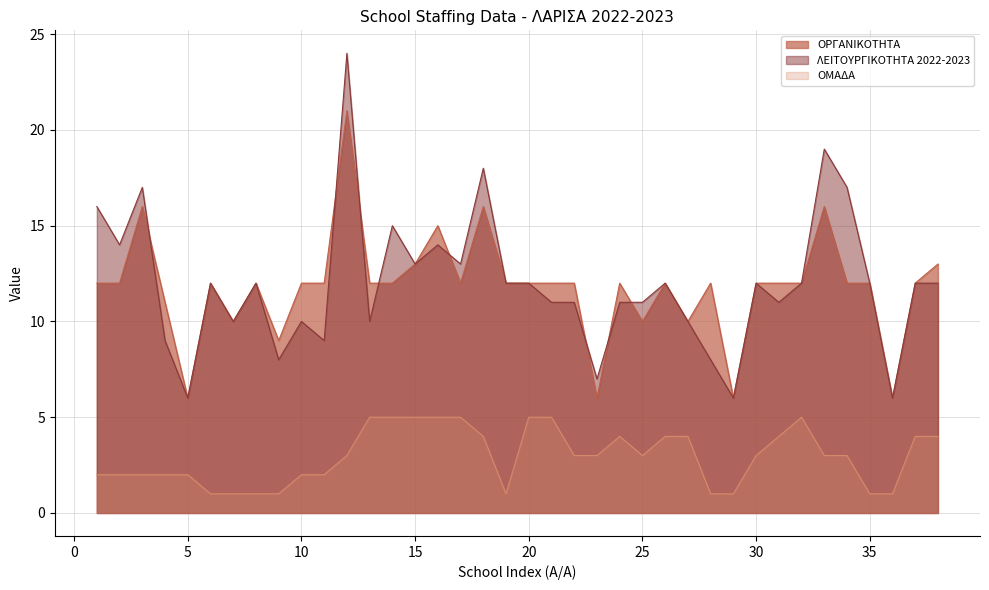

Reading left to right, what are all the values shown in this chart?

ΟΡΓΑΝΙΚΟΤΗΤΑ: 1=12	2=12	3=16	4=11	5=6	6=12	7=10	8=12	9=9	10=12	11=12	12=21	13=12	14=12	15=13	16=15	17=12	18=16	19=12	20=12	21=12	22=12	23=6	24=12	25=10	26=12	27=10	28=12	29=6	30=12	31=12	32=12	33=16	34=12	35=12	36=6	37=12	38=13
ΛΕΙΤΟΥΡΓΙΚΟΤΗΤΑ 2022-2023: 1=16	2=14	3=17	4=9	5=6	6=12	7=10	8=12	9=8	10=10	11=9	12=24	13=10	14=15	15=13	16=14	17=13	18=18	19=12	20=12	21=11	22=11	23=7	24=11	25=11	26=12	27=10	28=8	29=6	30=12	31=11	32=12	33=19	34=17	35=12	36=6	37=12	38=12
ΟΜΑΔΑ: 1=2	2=2	3=2	4=2	5=2	6=1	7=1	8=1	9=1	10=2	11=2	12=3	13=5	14=5	15=5	16=5	17=5	18=4	19=1	20=5	21=5	22=3	23=3	24=4	25=3	26=4	27=4	28=1	29=1	30=3	31=4	32=5	33=3	34=3	35=1	36=1	37=4	38=4